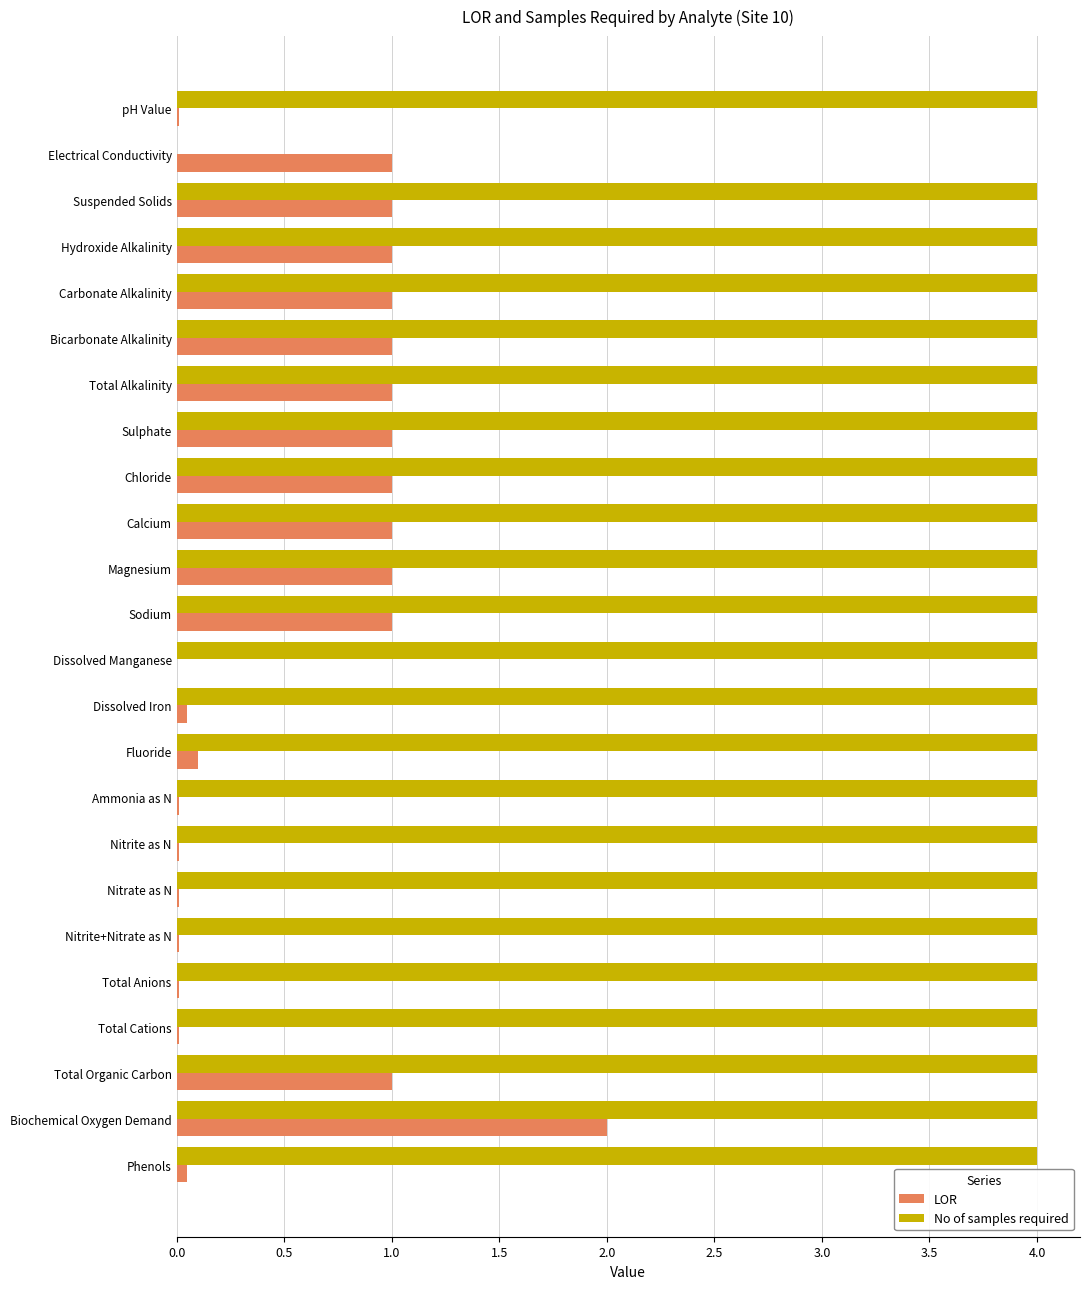

Count the No of samples required values in the range 4 to 5.

23